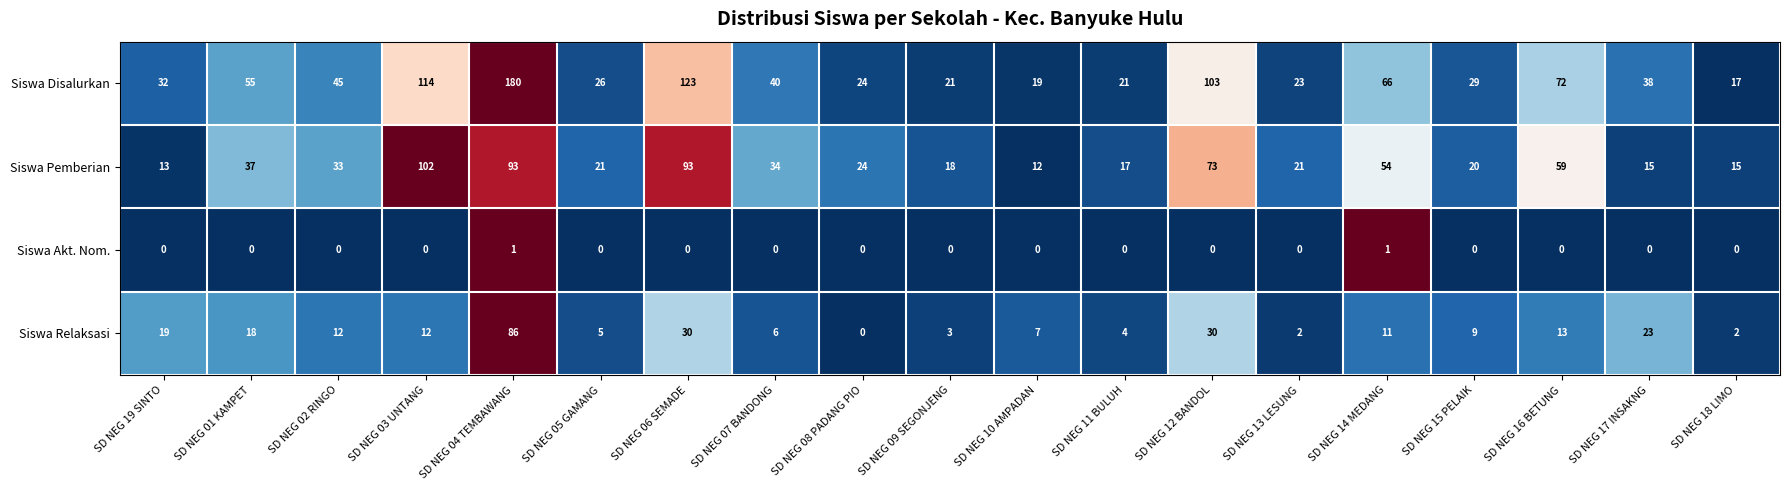

True or false: Siswa Relaksasi has a value of 5 at SD NEG 10 AMPADAN.

False